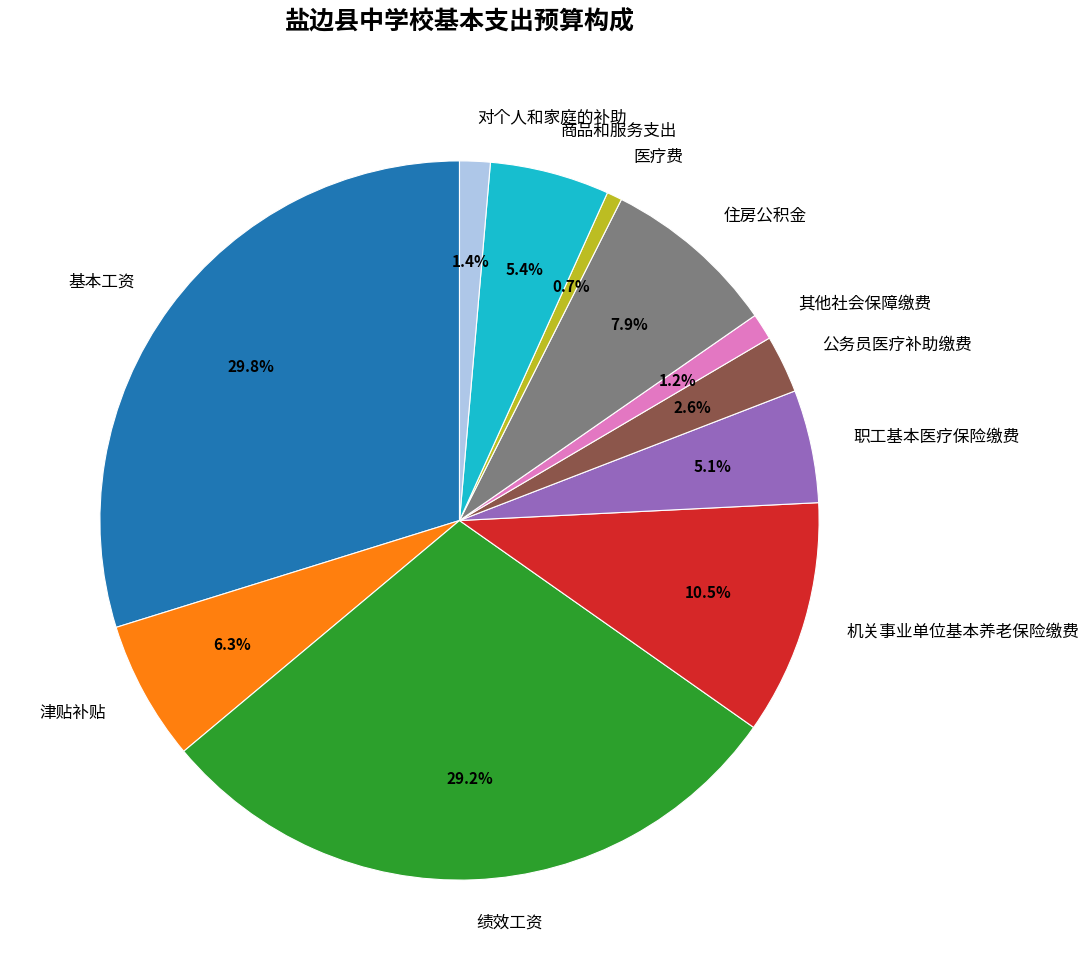

Is it true that 医疗费 is 11% of the pie?

False